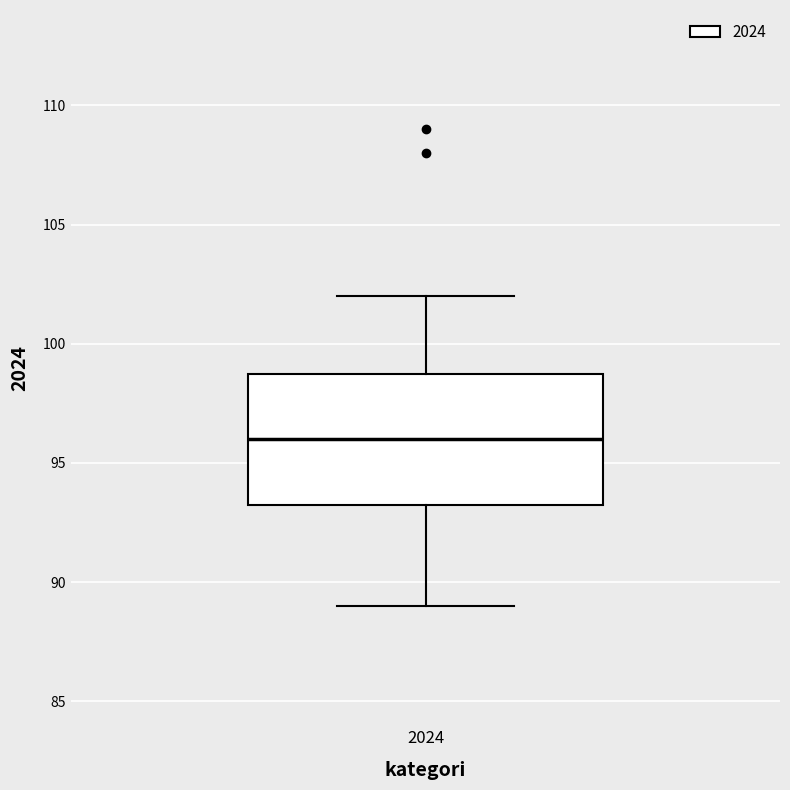

Read this box plot against the y-axis: the position of the median line, the range covered by the box, and the ends of both whiskers. The values are not printed on the chart, so give them approximately, as read against the axis.

median 96.0, box 93.5 to 99.0, whiskers 89.0 to 102.0